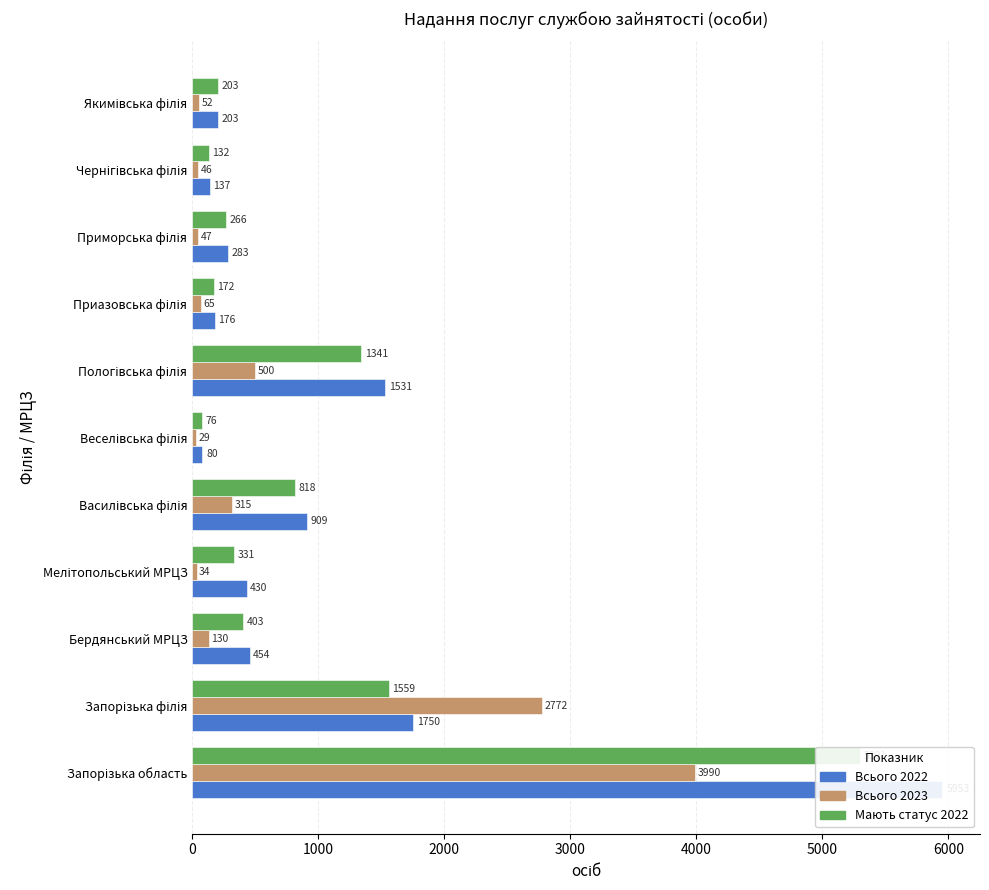

Count the number of categories in the chart.

11